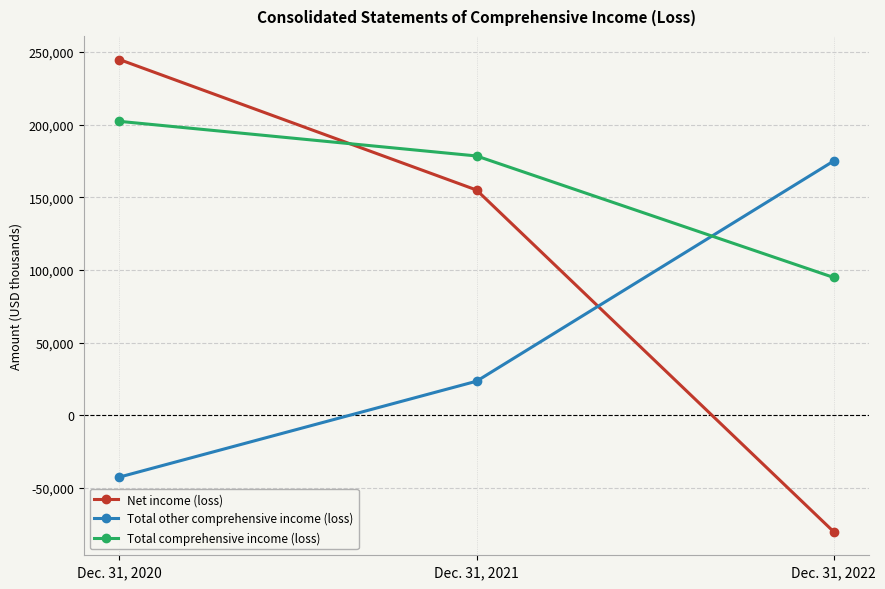

Is the value of Total comprehensive income (loss) at Dec. 31, 2022 greater than the value of Total other comprehensive income (loss) at Dec. 31, 2021?

Yes